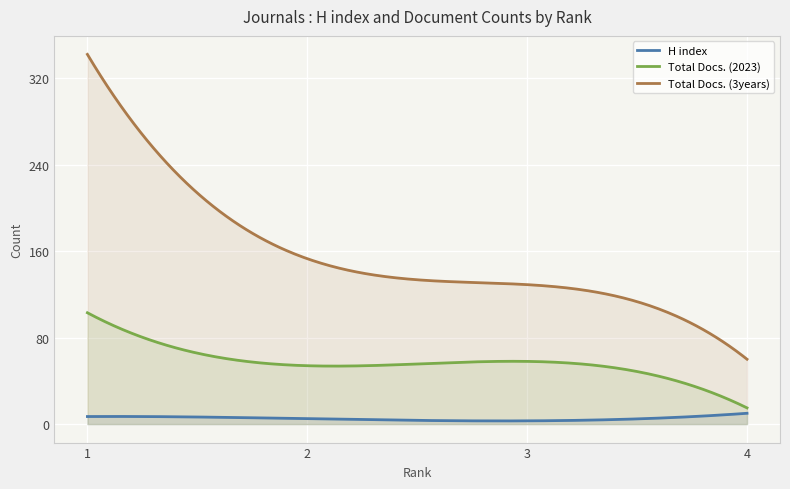

What is the value of the Total Docs. (3years) point at the 3rd from the left?

129